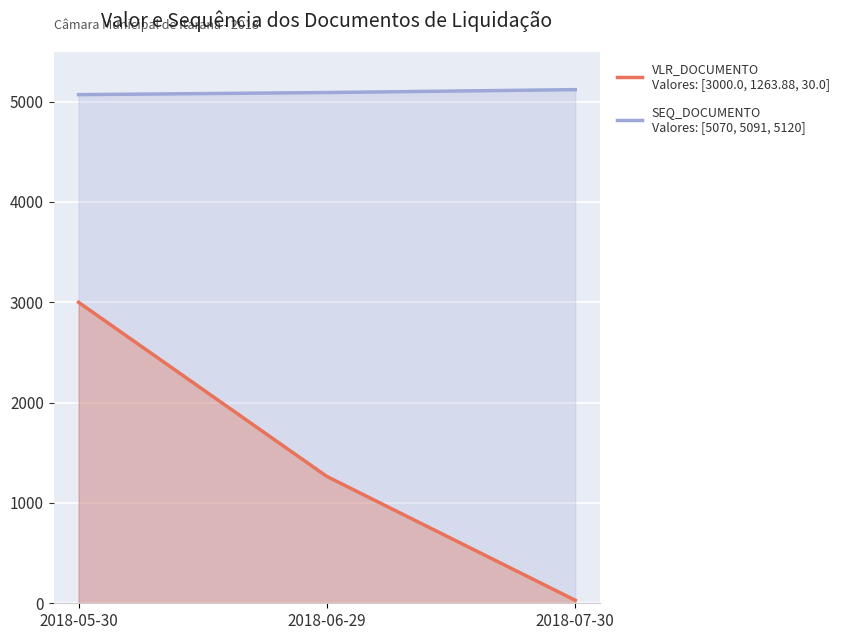

How many lines are shown in the chart?

2